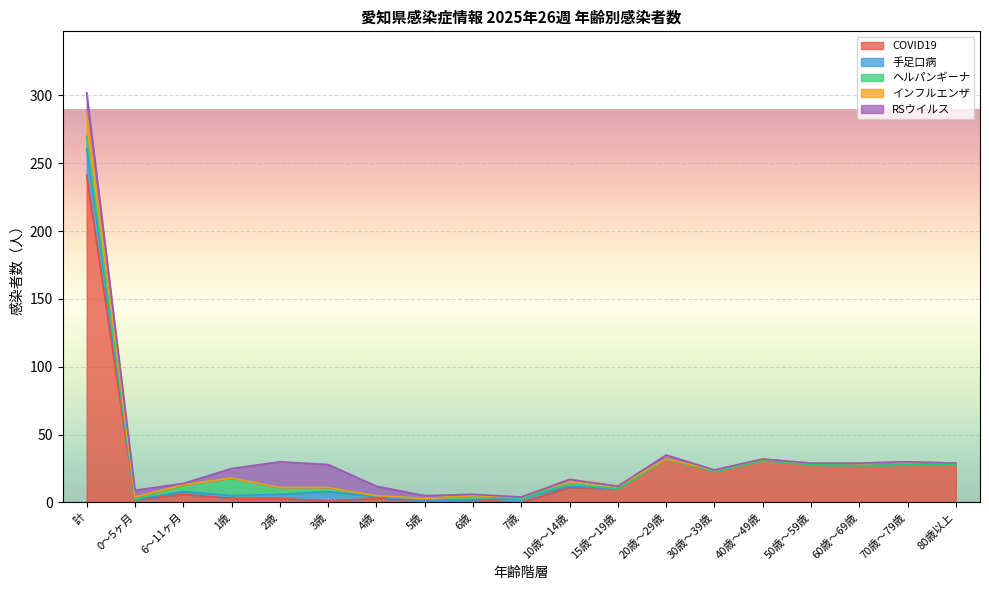

Does the chart display data point markers on the line(s)?

No